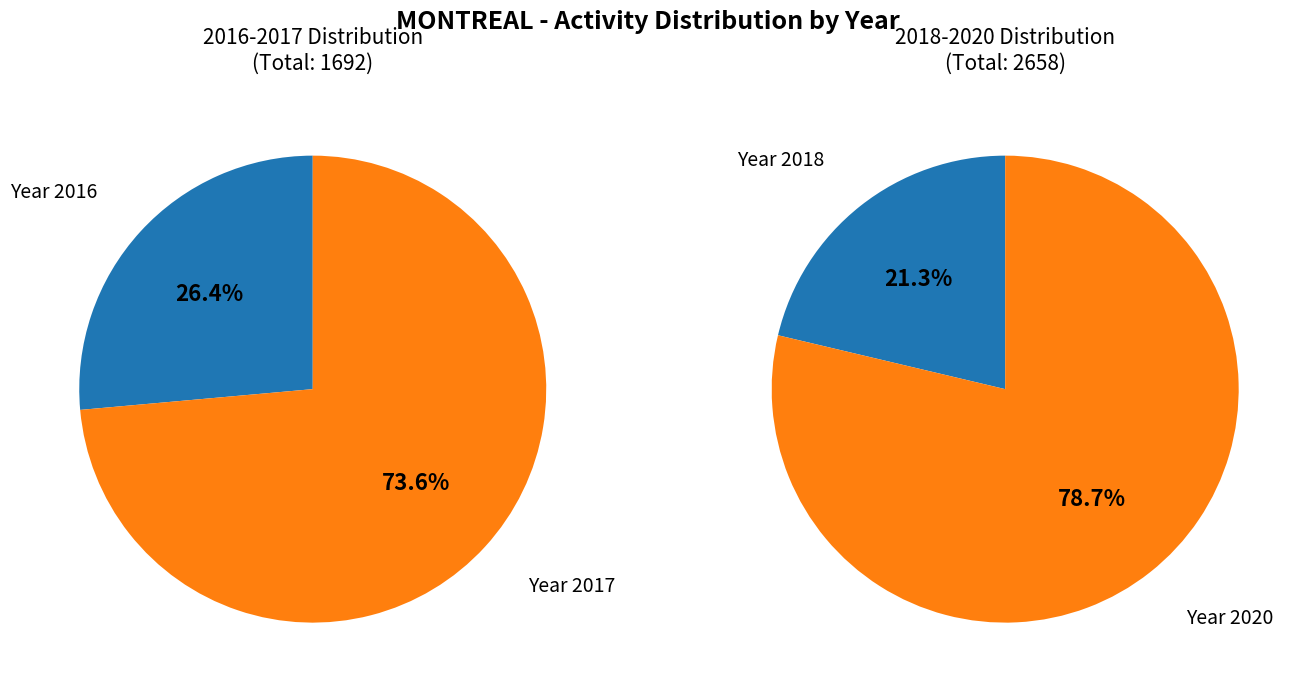

Does 3 represent more than half of the total?

No